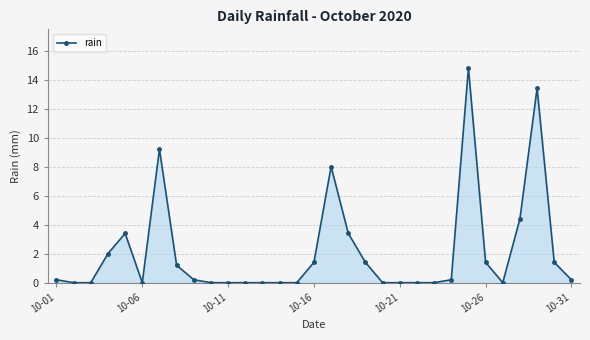

What is the difference between the second highest and second lowest values?

13.4